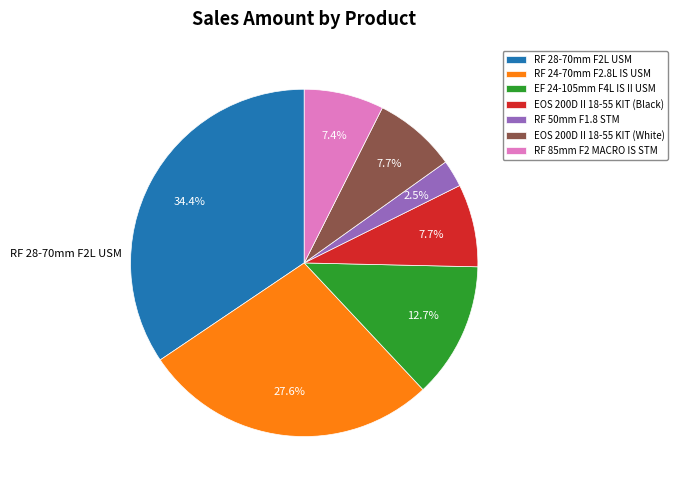

Which has a higher value, EOS 200D II 18-55 KIT (Black) or RF 28-70mm F2L USM?

RF 28-70mm F2L USM